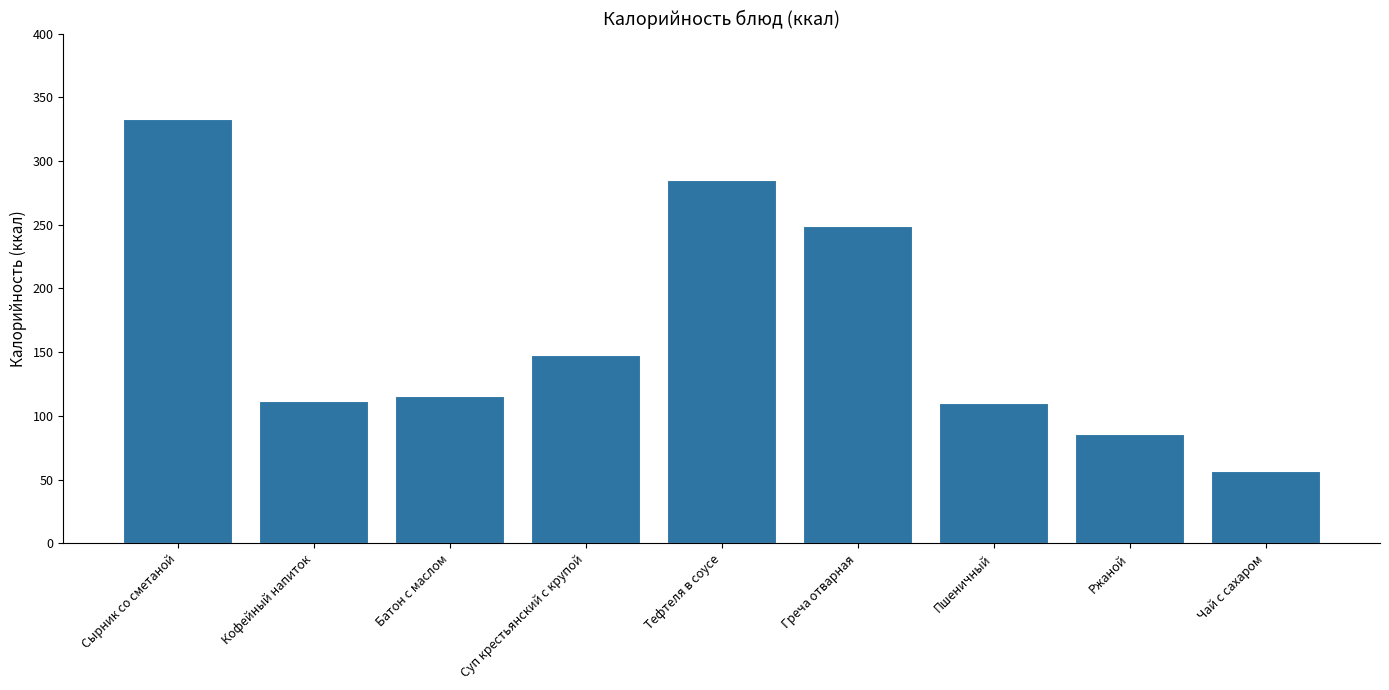

What is the label of the 7th bar from the right?

Батон с маслом